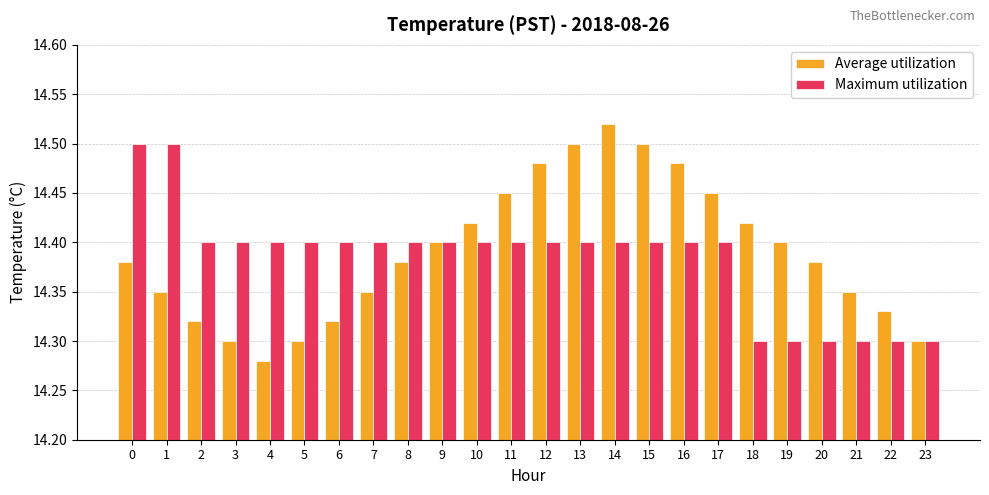

Count the Maximum utilization values in the range 14 to 15.

24